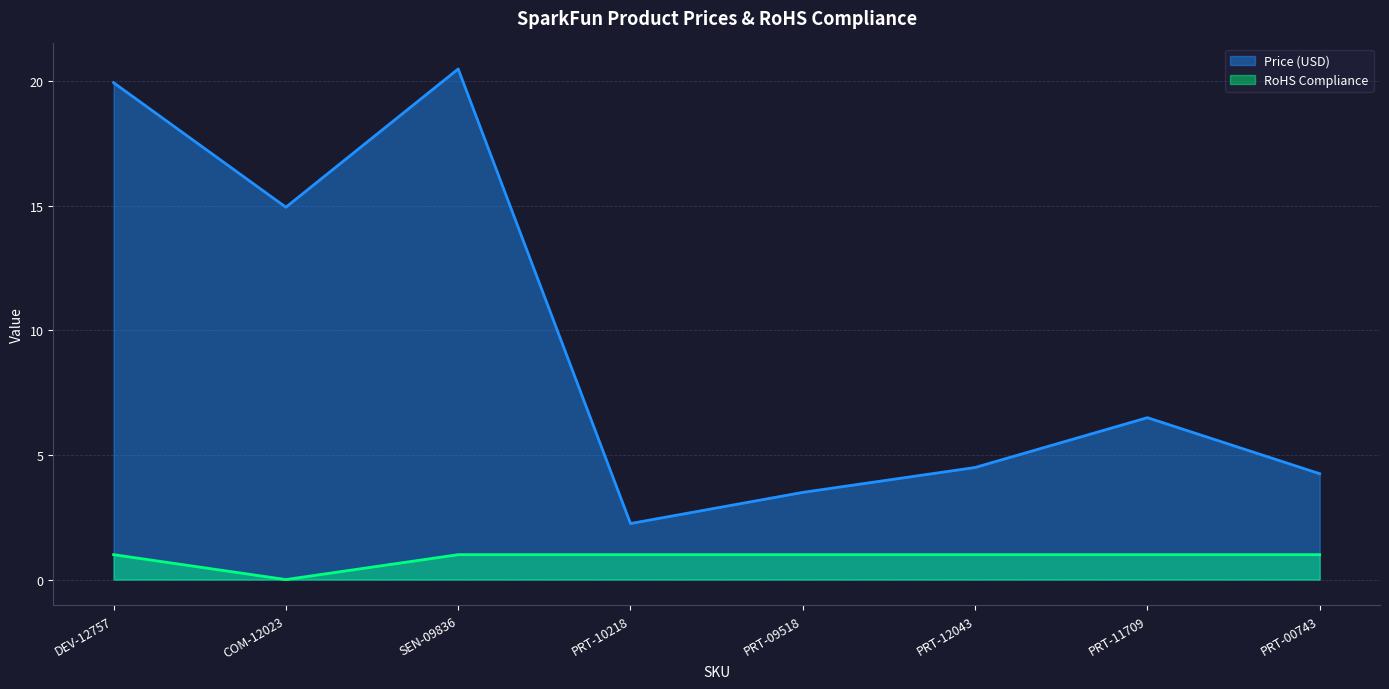

What is the difference between the RoHS Compliance values at PRT-10218 and COM-12023?

1.0